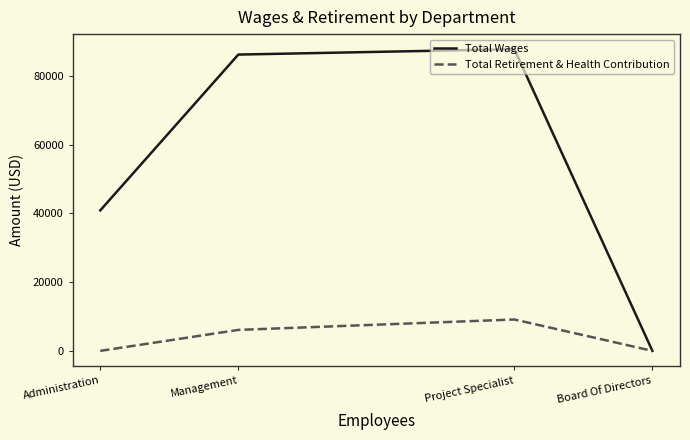

Where is the first local maximum for Total Retirement & Health Contribution?

Project Specialist